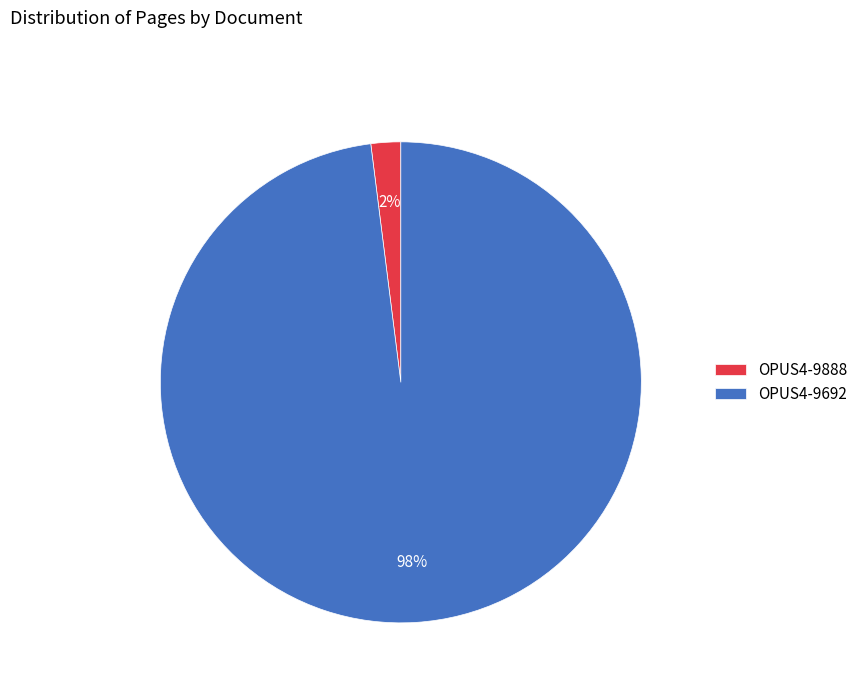

Between OPUS4-9888 and OPUS4-9692, which is larger?

OPUS4-9692